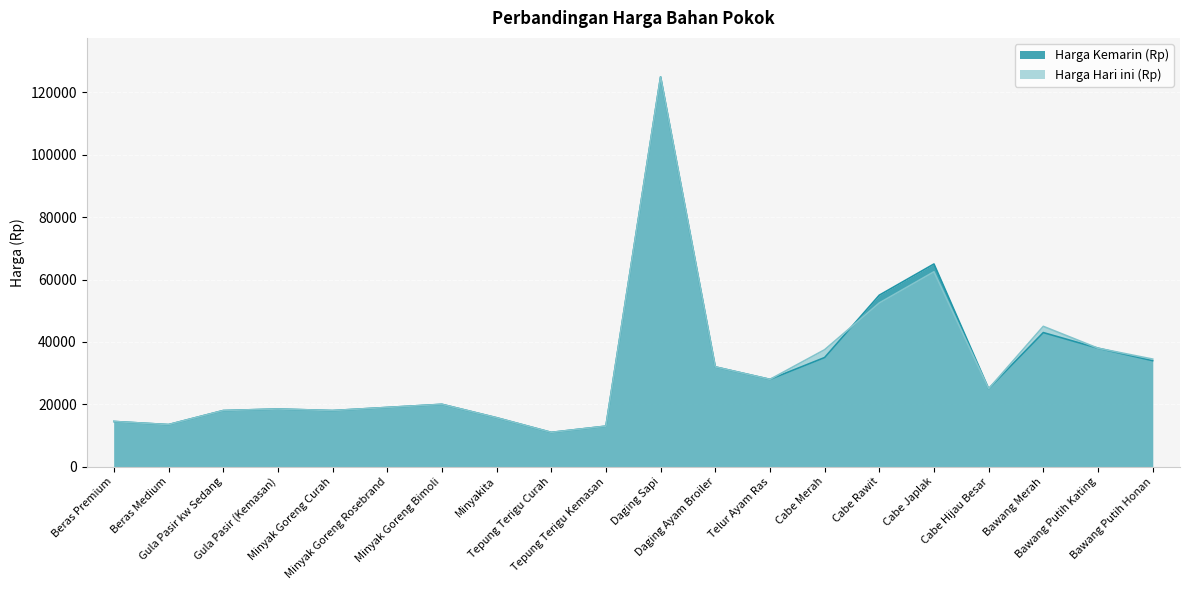

Reading left to right, what are all the values shown in this chart?

Harga Kemarin (Rp): 14500	13500	18000	18500	18000	19000	20000	15700	11000	13000	125000	32000	28000	35000	55000	65000	25000	43000	38000	34000
Harga Hari ini (Rp): 14500	13500	18000	18500	18000	19000	20000	15700	11000	13000	125000	32000	28000	37500	52500	62500	25000	45000	38000	34500